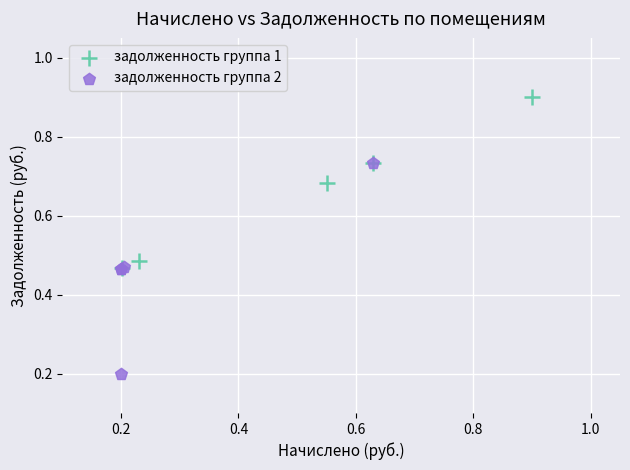

Which series reaches the minimum Y coordinate?

задолженность группа 2